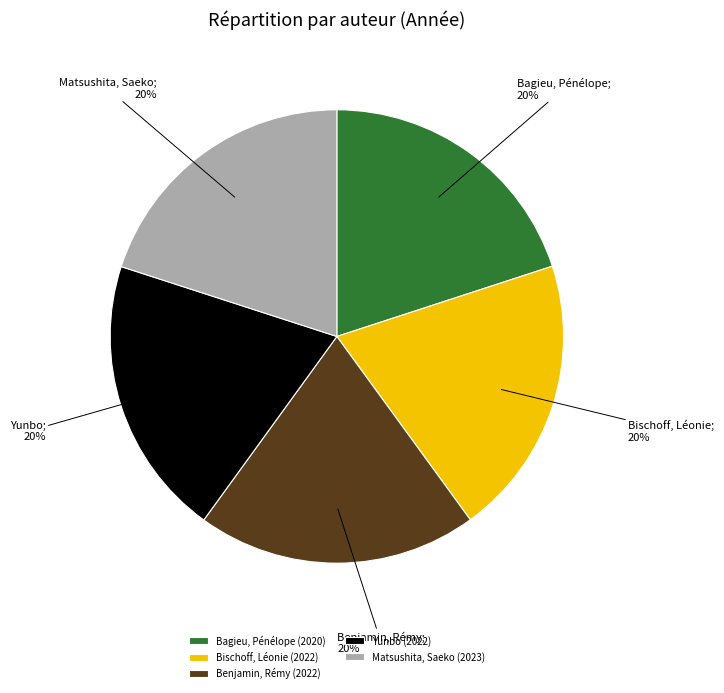

Is the sum of Bischoff, Léonie (2022) and Bagieu, Pénélope (2020) greater than half?

No